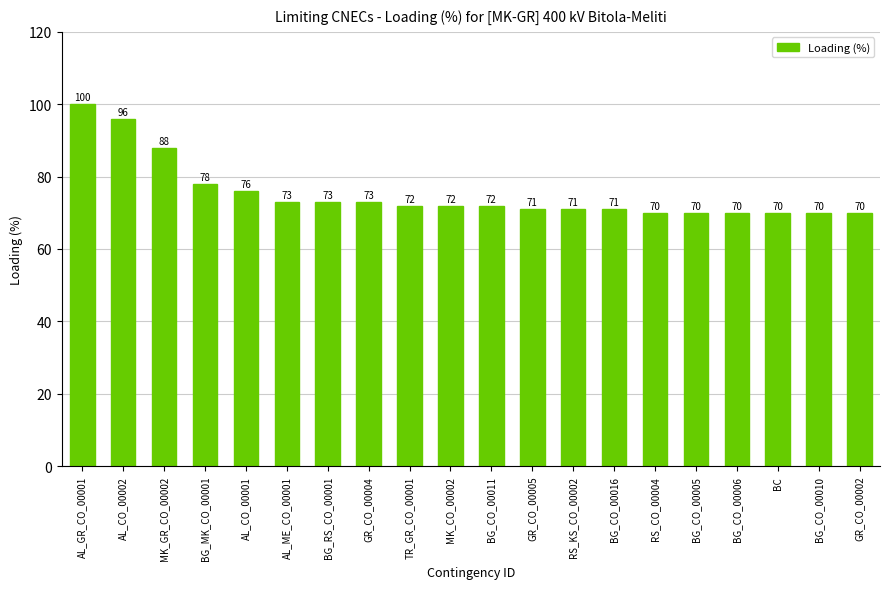

Reading left to right, list all the values displayed in this chart.

AL_GR_CO_00001=100	AL_CO_00002=96	MK_GR_CO_00002=88	BG_MK_CO_00001=78	AL_CO_00001=76	AL_ME_CO_00001=73	BG_RS_CO_00001=73	GR_CO_00004=73	TR_GR_CO_00001=72	MK_CO_00002=72	BG_CO_00011=72	GR_CO_00005=71	RS_KS_CO_00002=71	BG_CO_00016=71	RS_CO_00004=70	BG_CO_00005=70	BG_CO_00006=70	BC=70	BG_CO_00010=70	GR_CO_00002=70